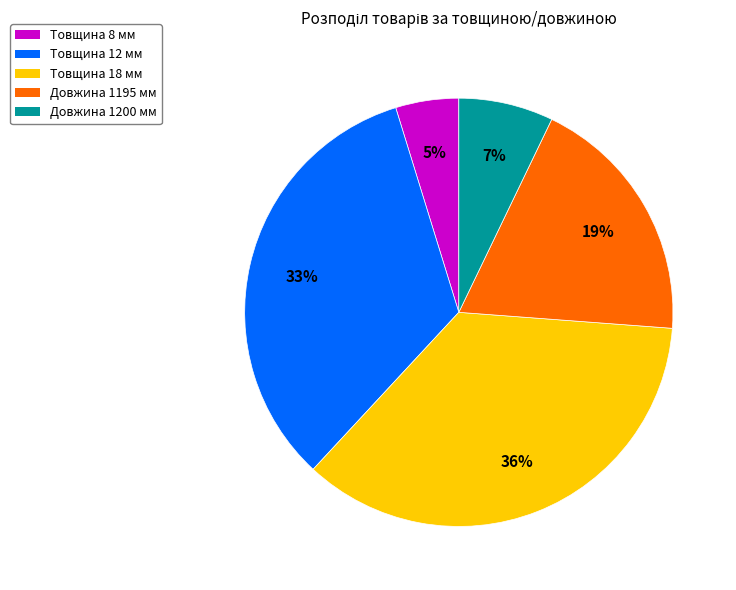

To the nearest percent, what is the combined percentage of Товщина 18 мм and Товщина 12 мм?

69%